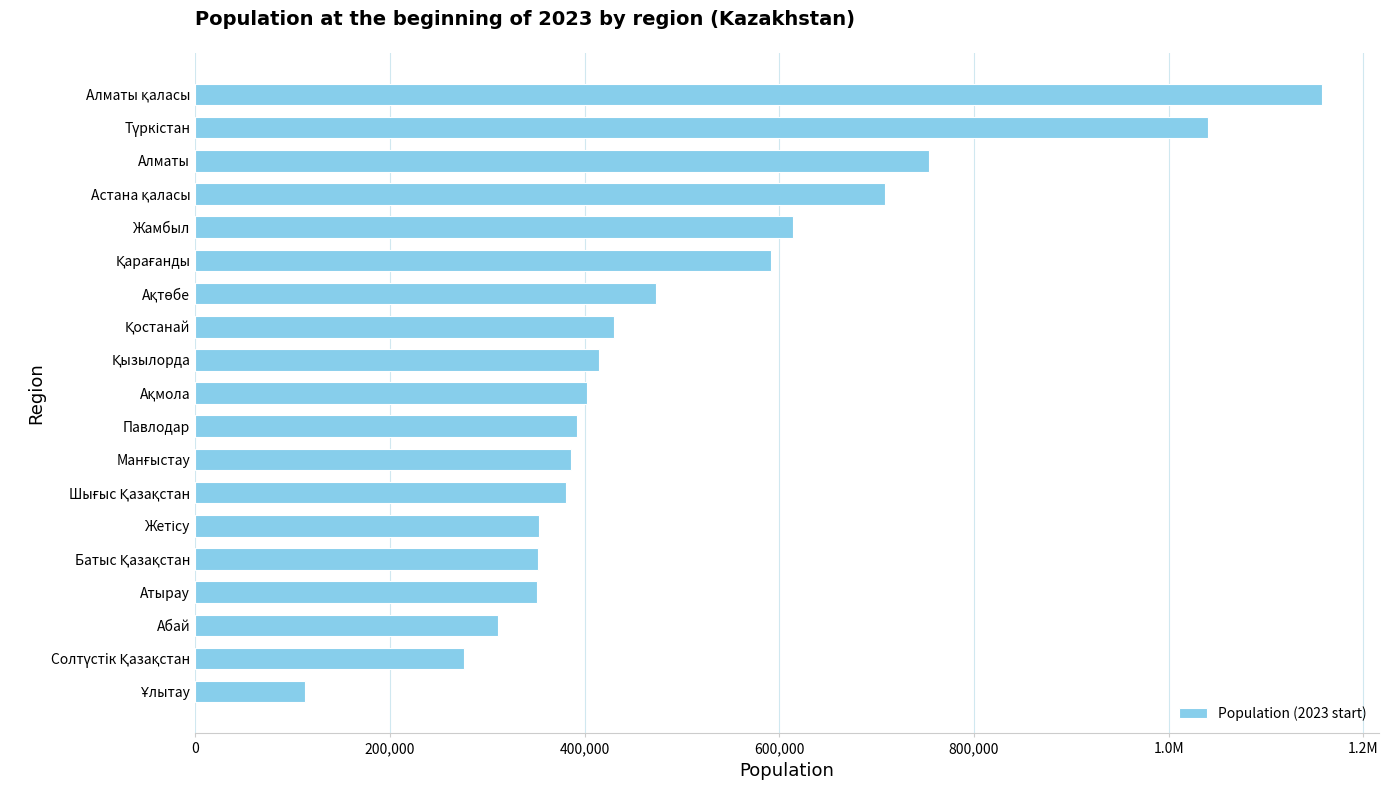

Does the chart contain any negative values?

No